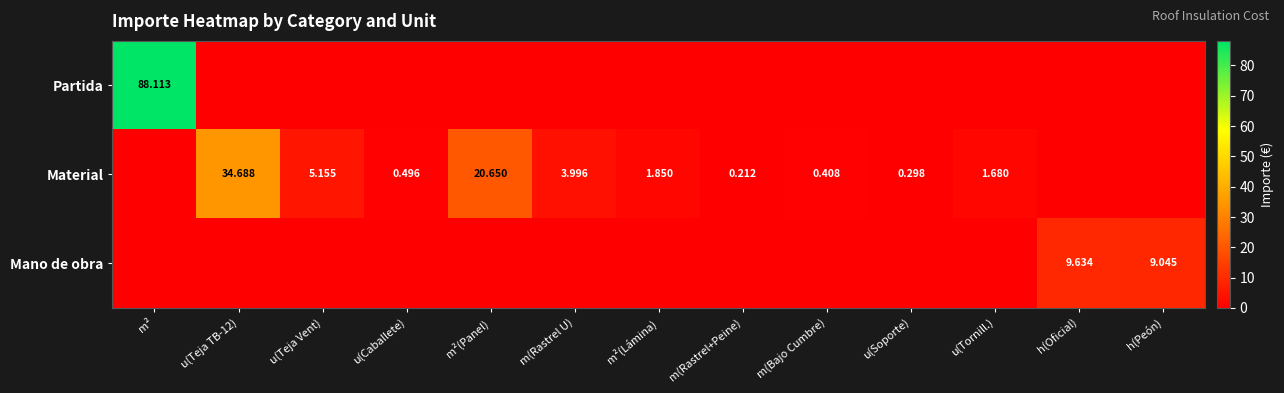

Which label corresponds to the smallest value in the chart?

u(Teja TB-12)